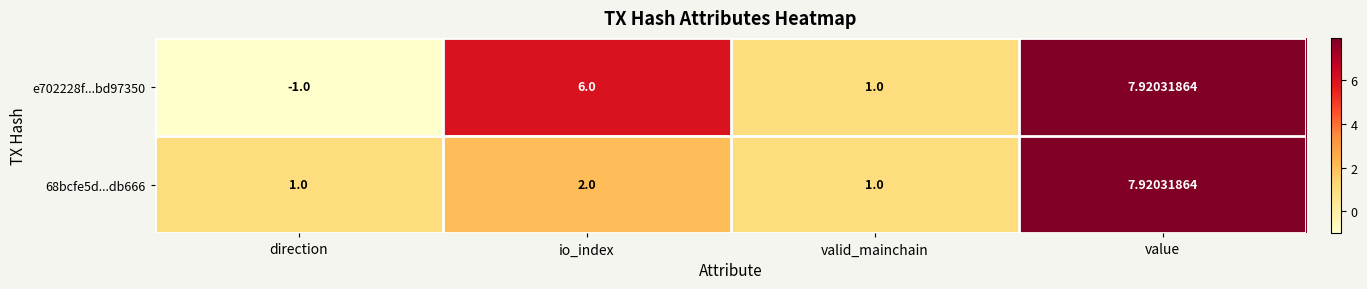

Which series has the largest range (max minus min)?

e702228f...bd97350